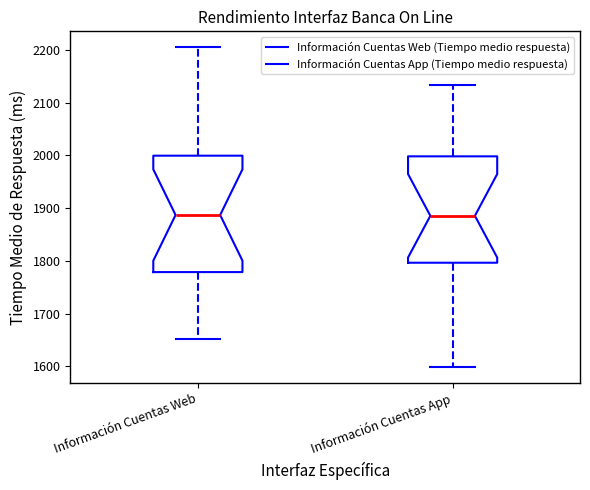

Where is the upper edge of the box for Información Cuentas Web on the y-axis? The values are not printed on the chart, so give them approximately, as read against the axis.

2000